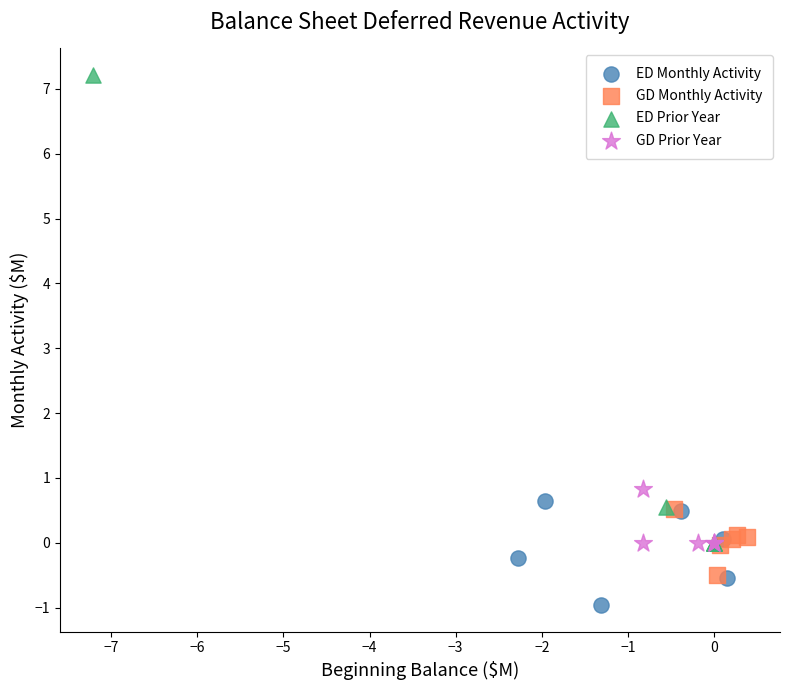

What are all the series names shown in the legend?

ED Monthly Activity, GD Monthly Activity, ED Prior Year, GD Prior Year